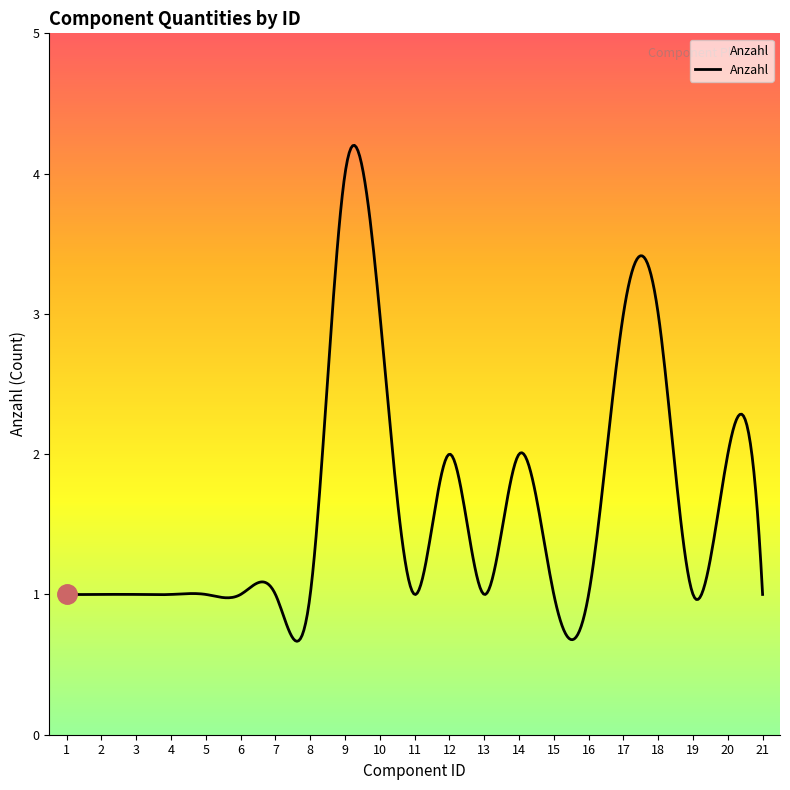

What is the minimum value shown in the chart?

0.7